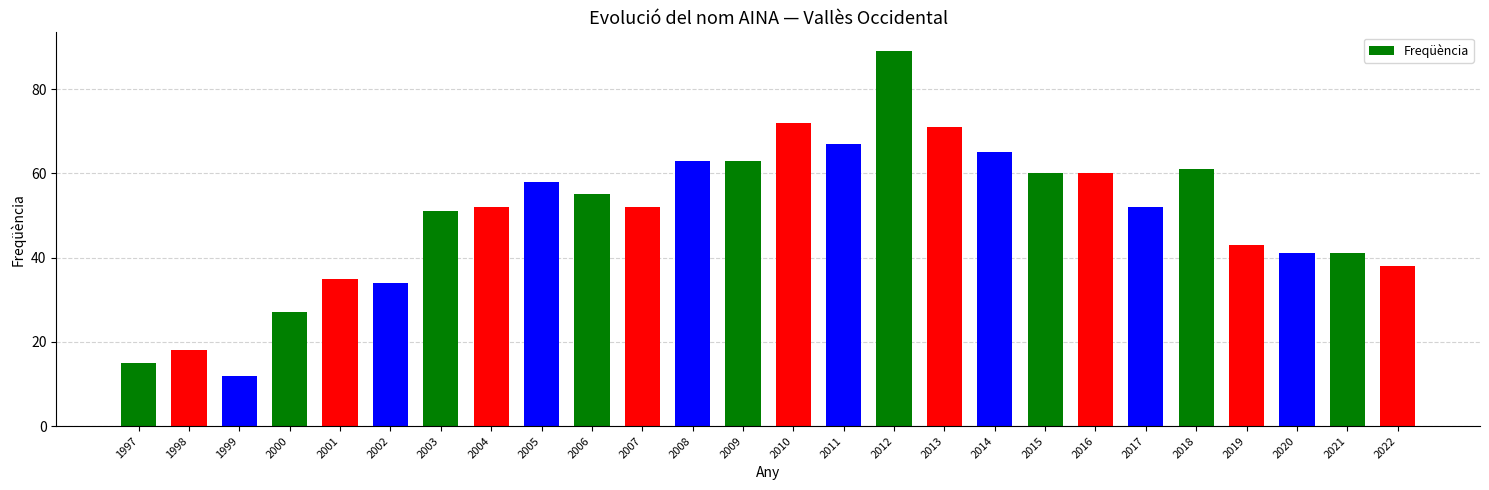

Which label corresponds to the largest value in the chart?

2012